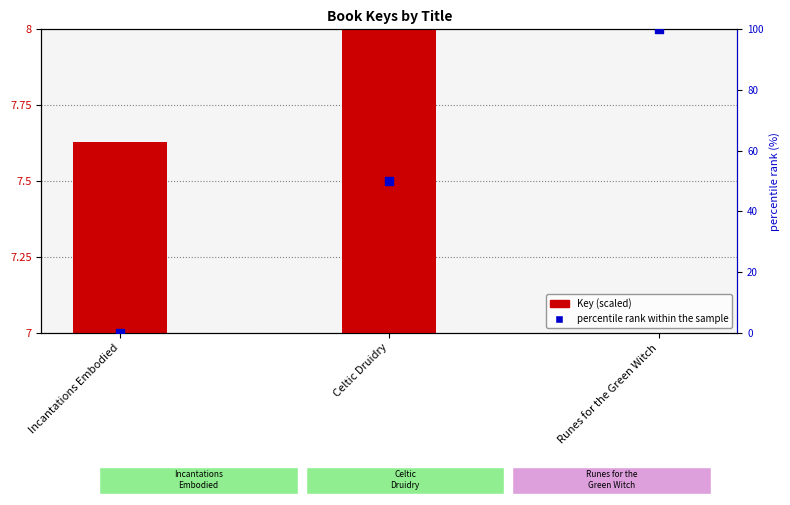

At which category is the sum across all series the highest?

Runes for the Green Witch